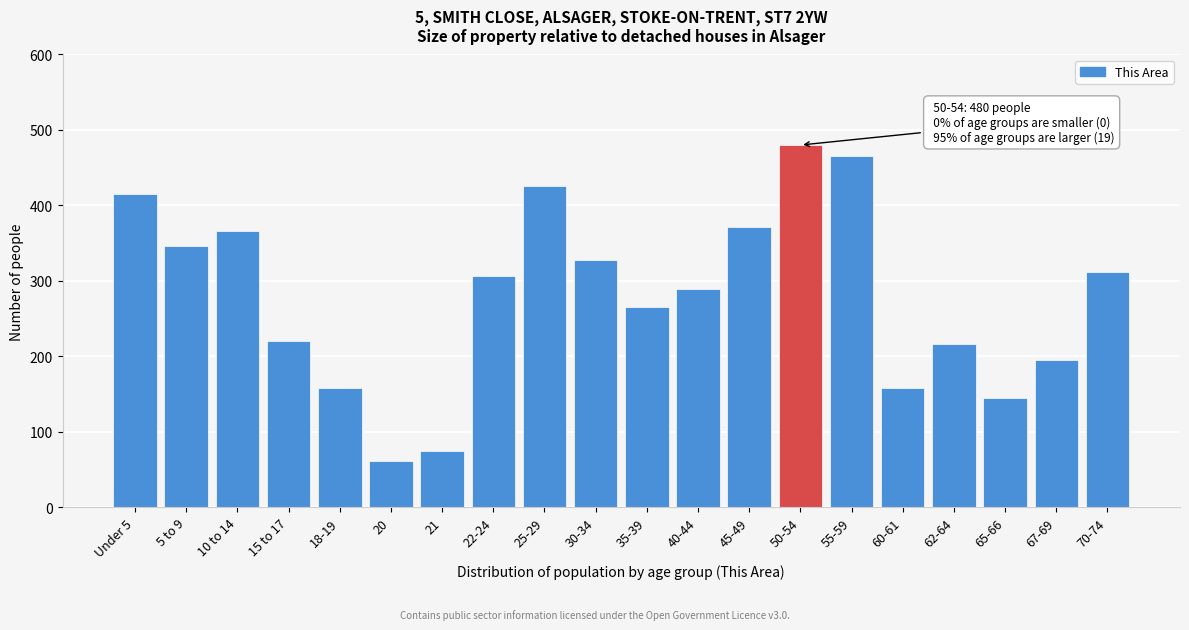

Reading left to right, what are all the values shown in this chart?

415	346	366	220	158	61	75	306	426	327	266	289	372	480	466	158	217	145	195	312